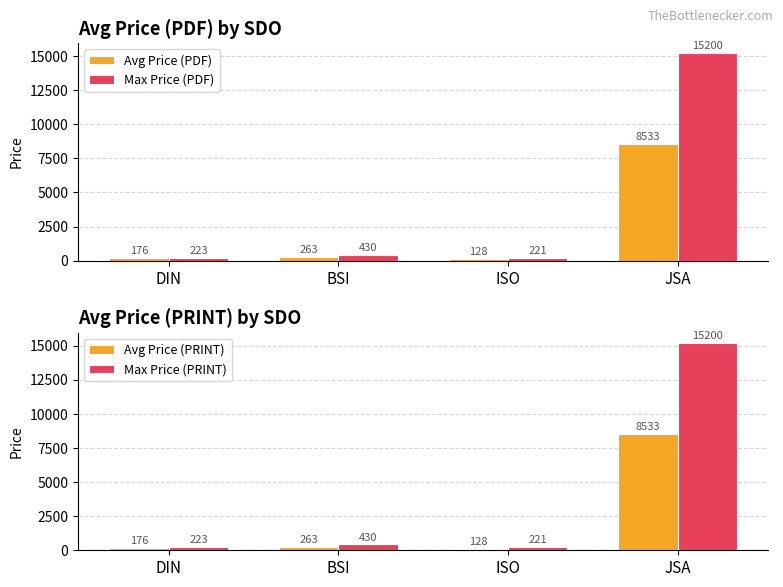

What is the smallest value displayed?

128.0